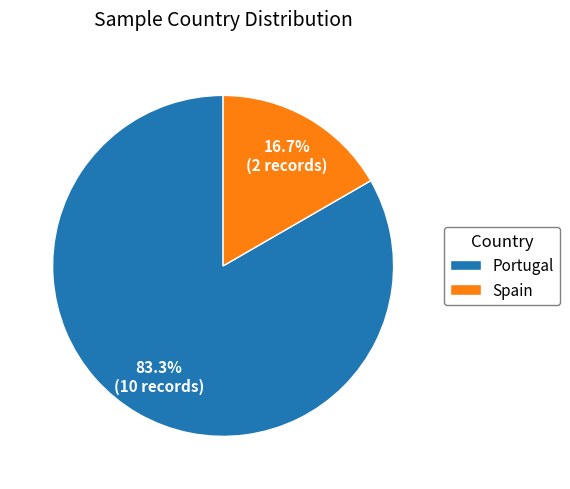

To the nearest percent, what portion does Portugal represent?

83%